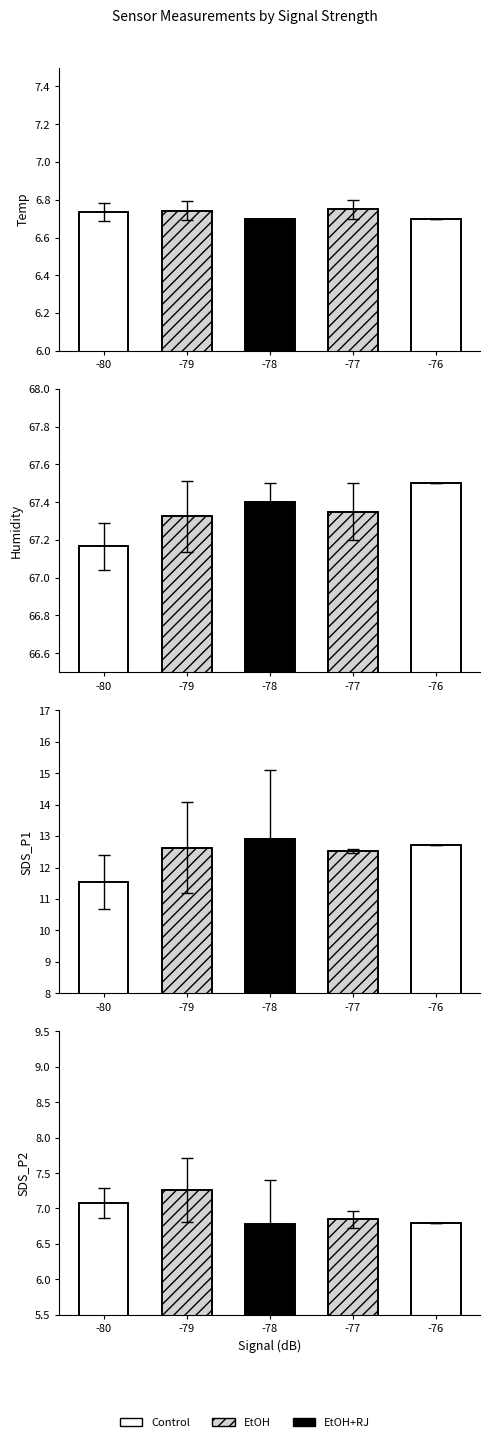

Rank the series at -77 from lowest to highest value.

Temp, SDS_P2, SDS_P1, Humidity